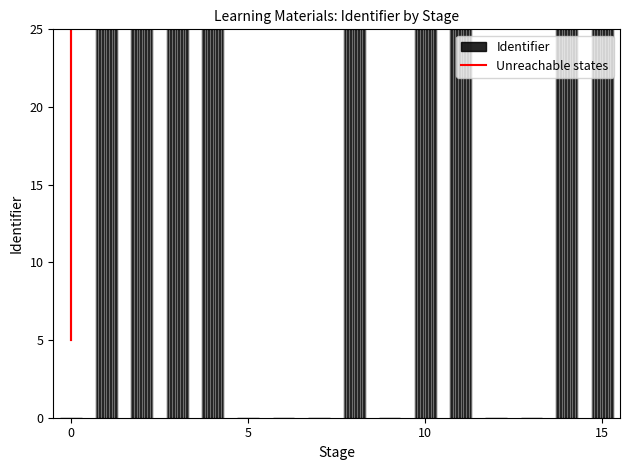

What is the average value?

0.6